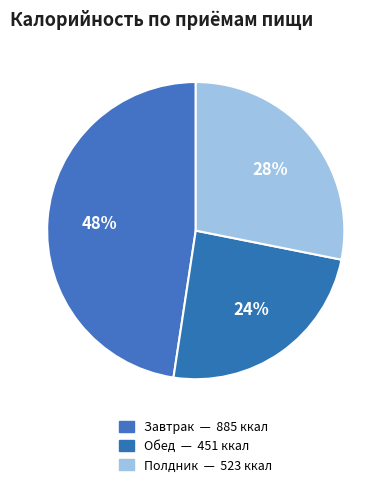

To the nearest percent, what is the difference between the largest and smallest slice percentages?

23%